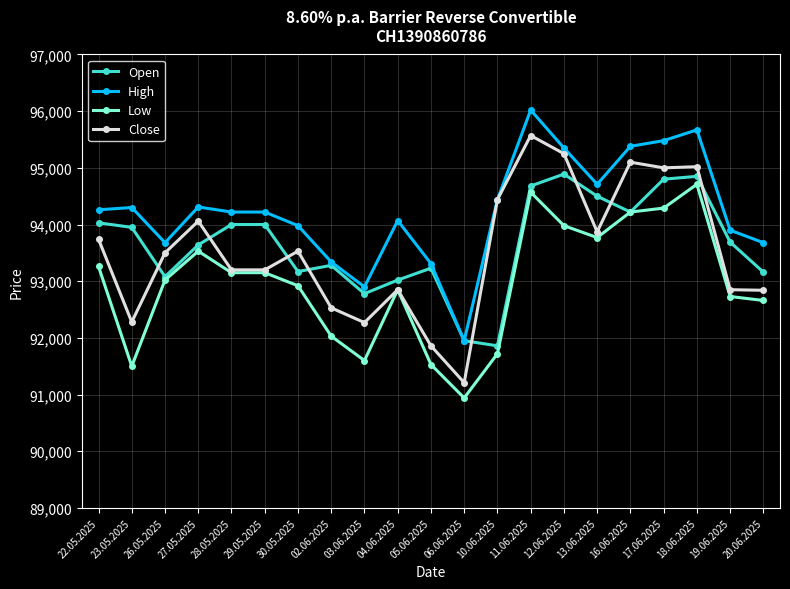

The High series shows 95670 at 18.06.2025. True or false?

True